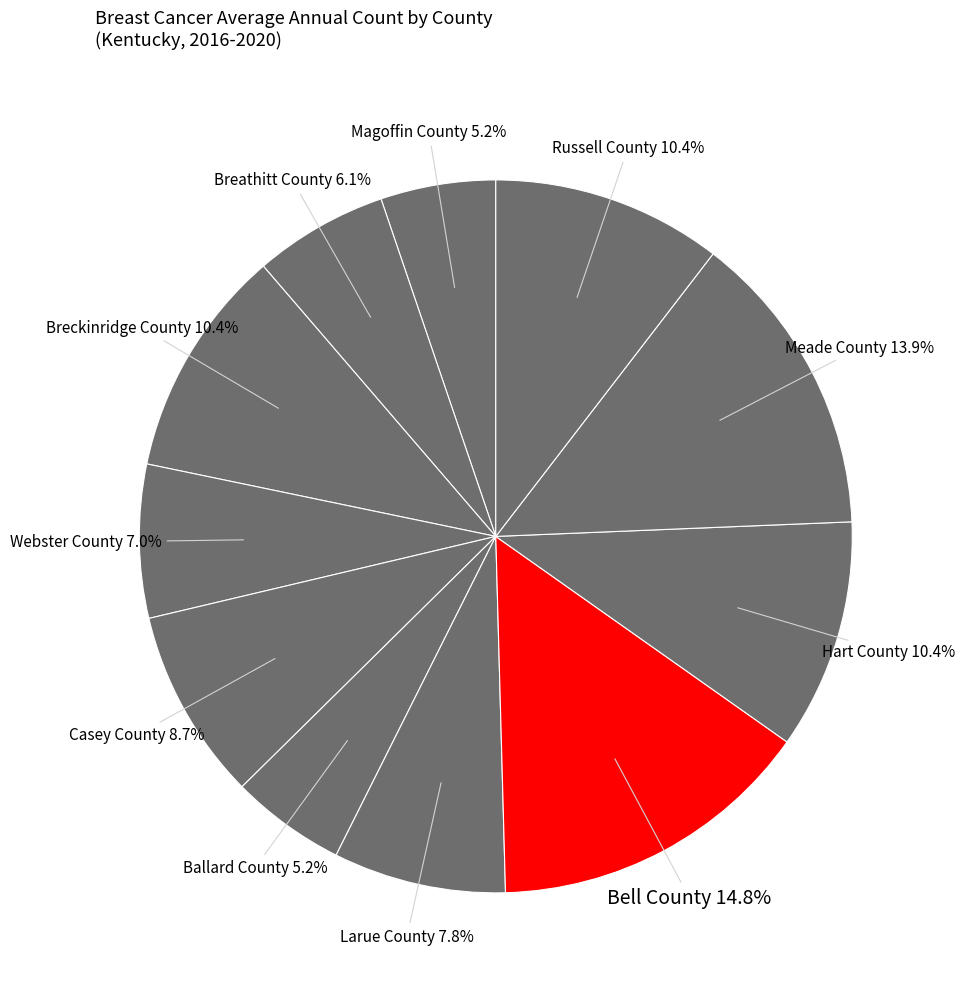

Count the number of slices in the pie.

11